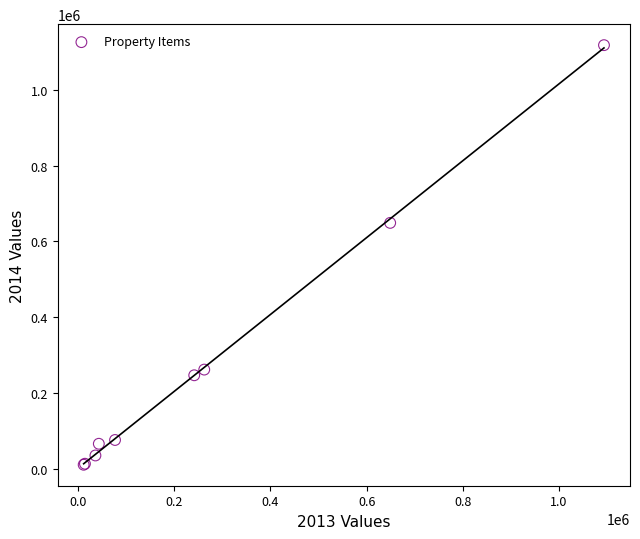

What Y value in the scatter plot is closest to 564398?

648886